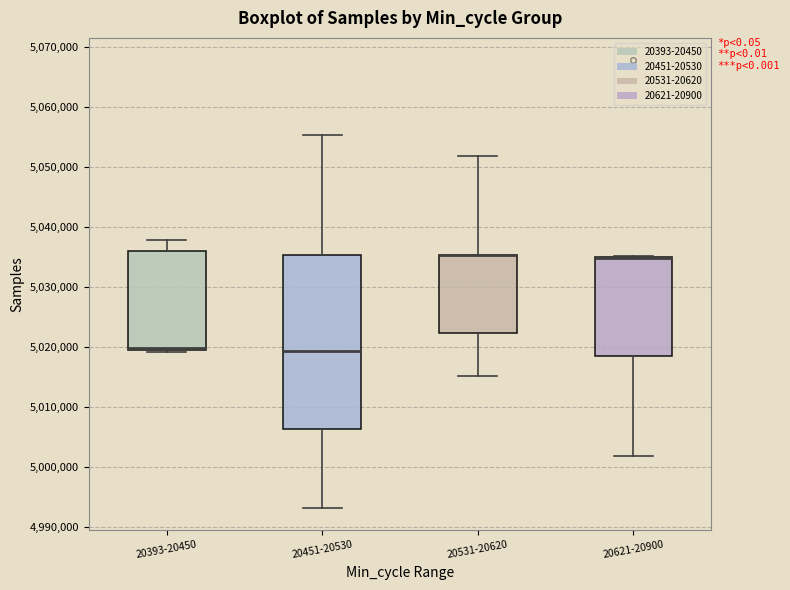

Comparing the boxes themselves (not the whiskers), which one is the tallest?

20451-20530